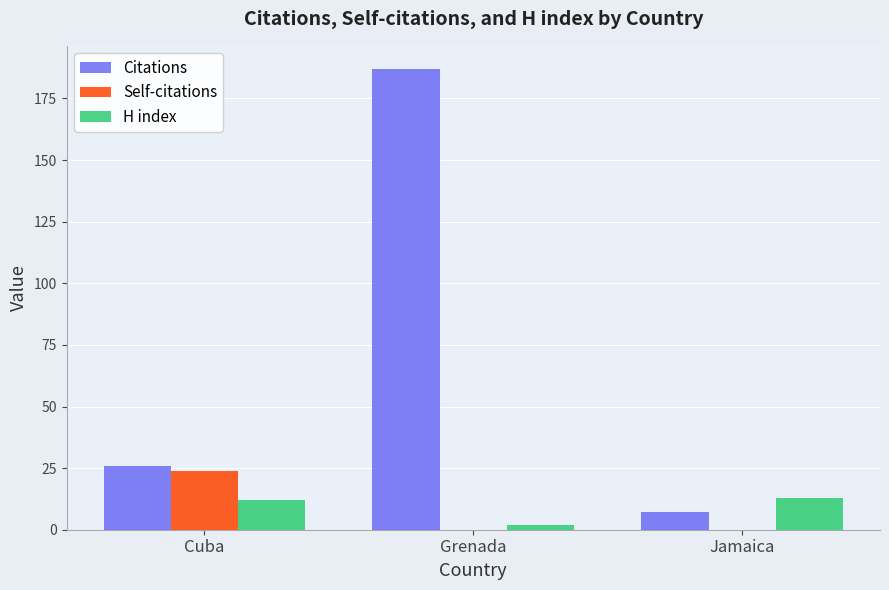

Which category has the highest value in the Citations series?

Grenada